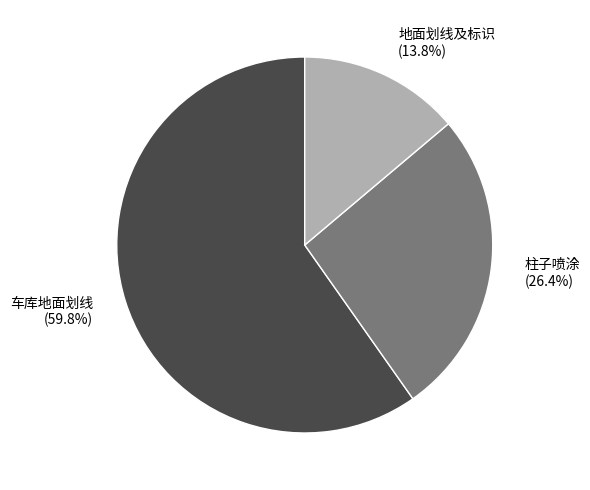

Rank the categories by value from lowest to highest.

地面划线及标识, 柱子喷涂, 车库地面划线